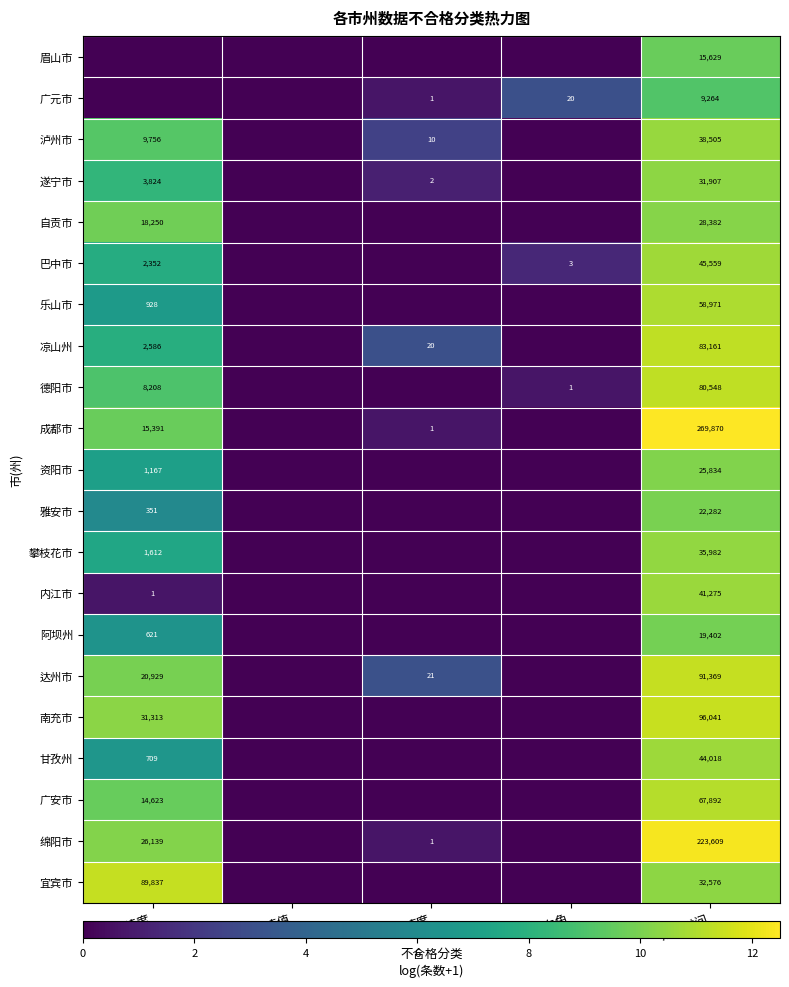

At which category is the sum across all series the highest?

定位时间